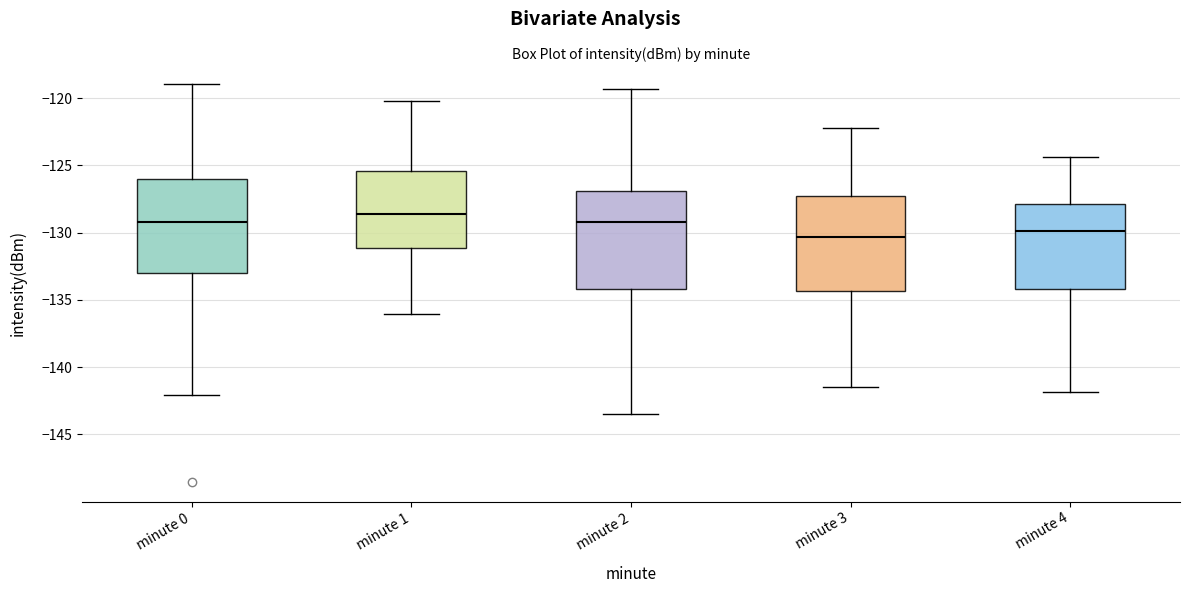

Reading left to right, transcribe this box plot: for each box, give where its median line is, the range the box spans, and where its two whiskers end, as read against the y-axis. The values are not printed on the chart, so give them approximately, as read against the axis.

minute 0: median -129.0, box -133.0 to -126.0, whiskers -142.0 to -119.0
minute 1: median -128.5, box -131.0 to -125.5, whiskers -136.0 to -120.0
minute 2: median -129.0, box -134.0 to -127.0, whiskers -143.5 to -119.5
minute 3: median -130.5, box -134.5 to -127.5, whiskers -141.5 to -122.0
minute 4: median -130.0, box -134.0 to -128.0, whiskers -142.0 to -124.5